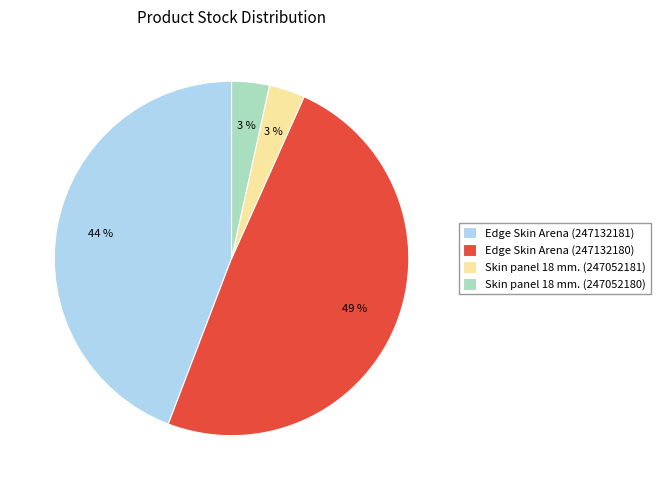

How many segments does this pie chart have?

4